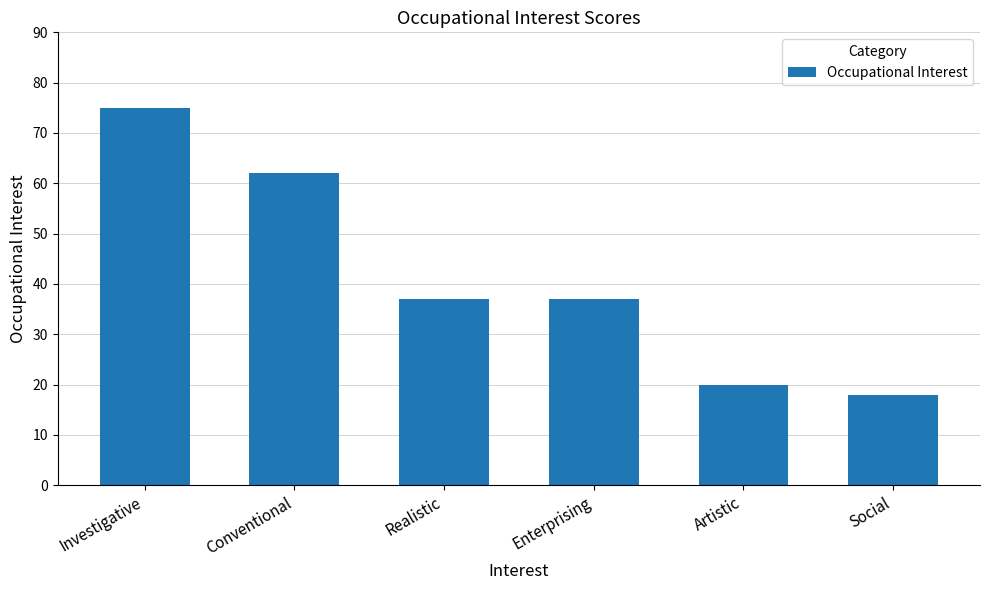

What is the label of the 2nd bar from the left?

Conventional